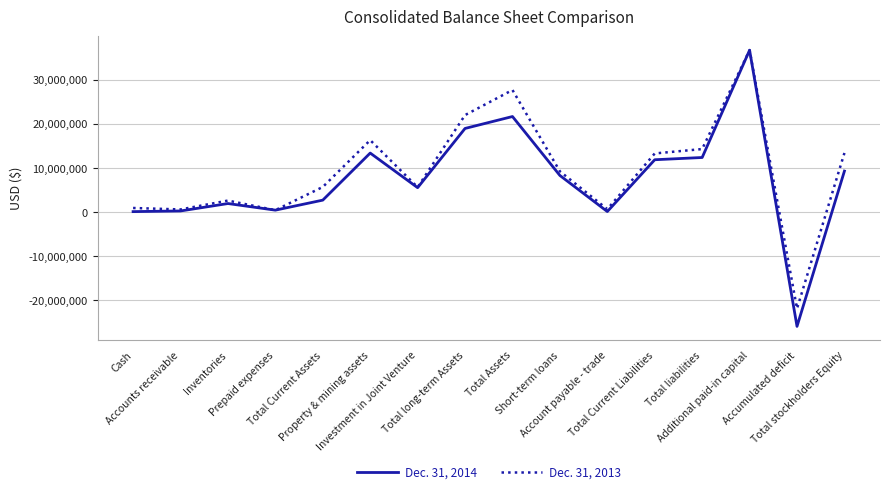

What is the minimum value shown in the chart?

-25953833